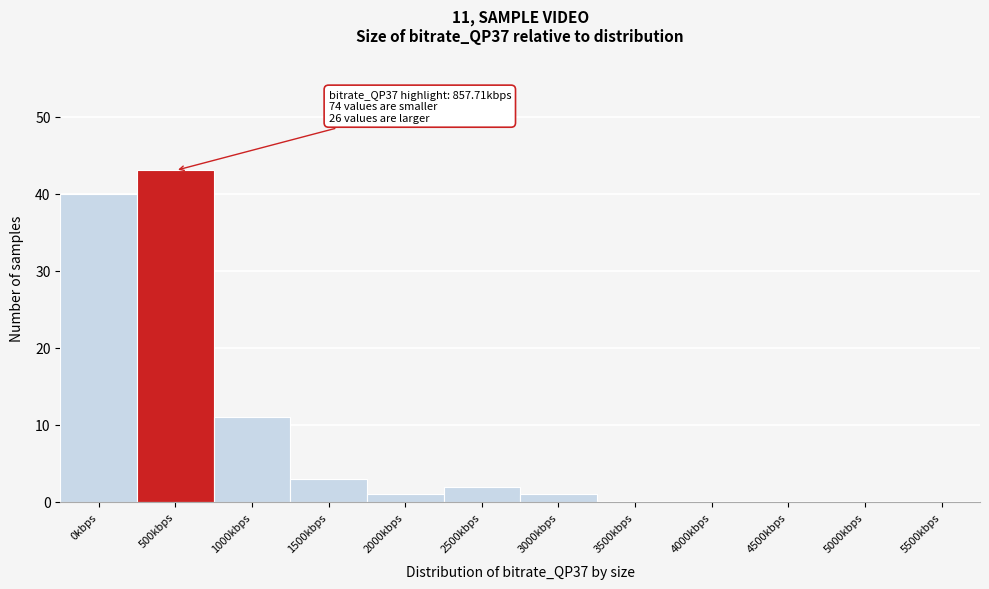

Reading left to right, what are all the values shown in this chart?

0kbps=40	500kbps=43	1000kbps=11	1500kbps=3	2000kbps=1	2500kbps=2	3000kbps=1	3500kbps=0	4000kbps=0	4500kbps=0	5000kbps=0	5500kbps=0